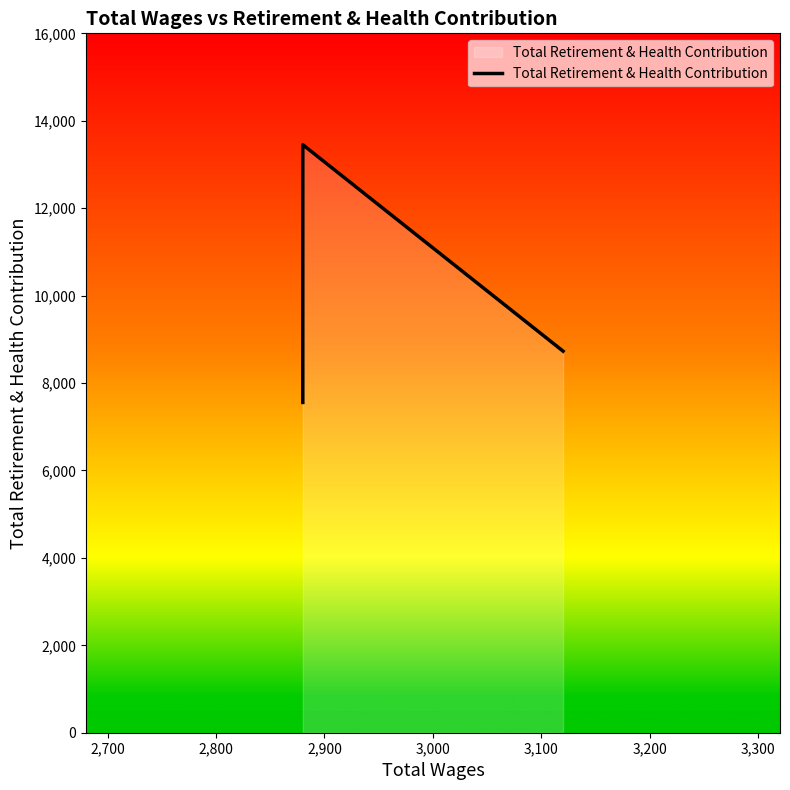

True or false: the data shows 13452 at 2,900.

True